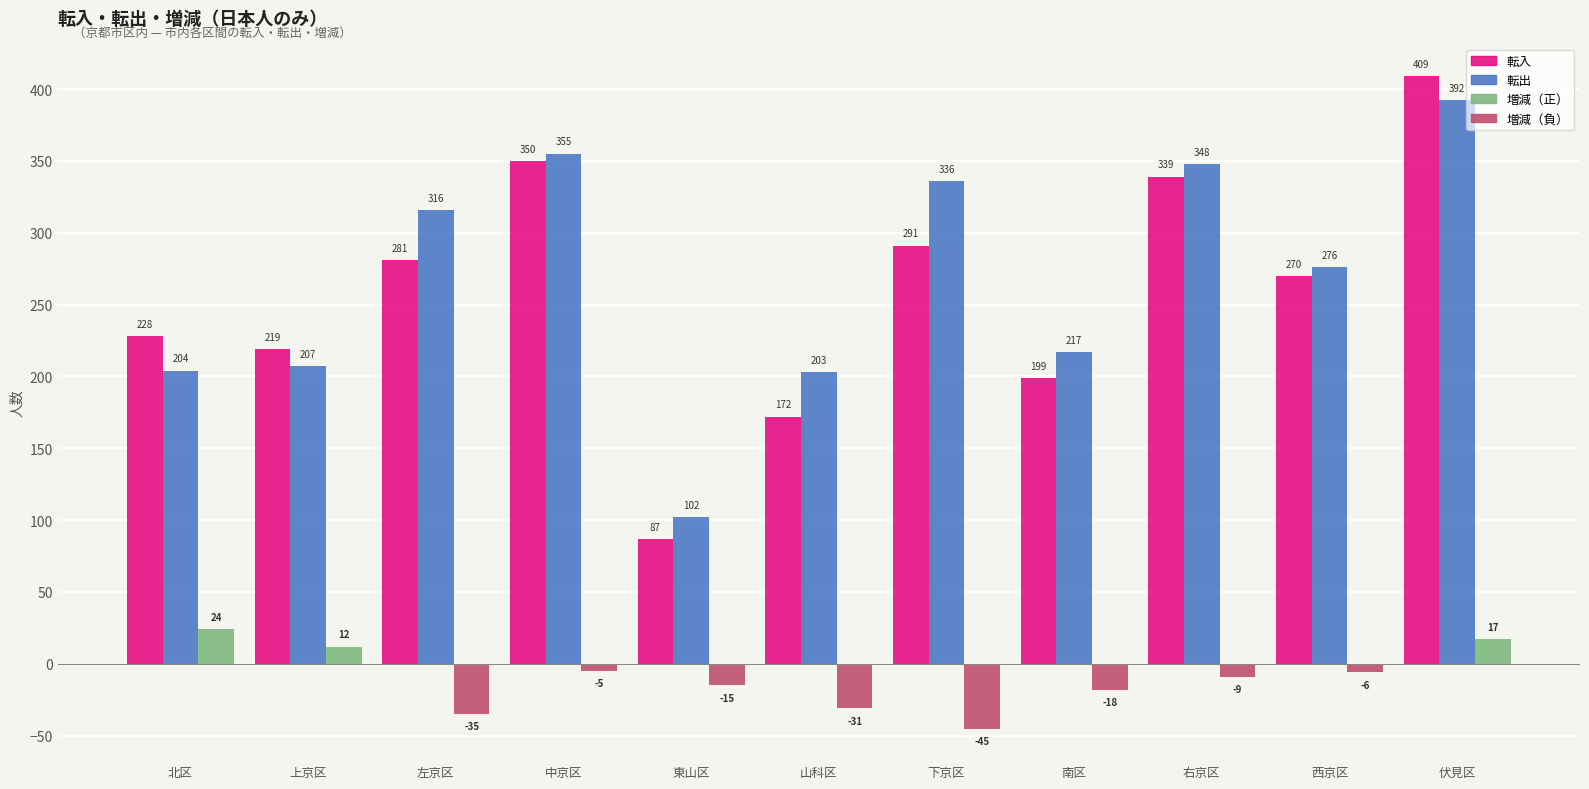

At which category is the sum across all series the highest?

伏見区